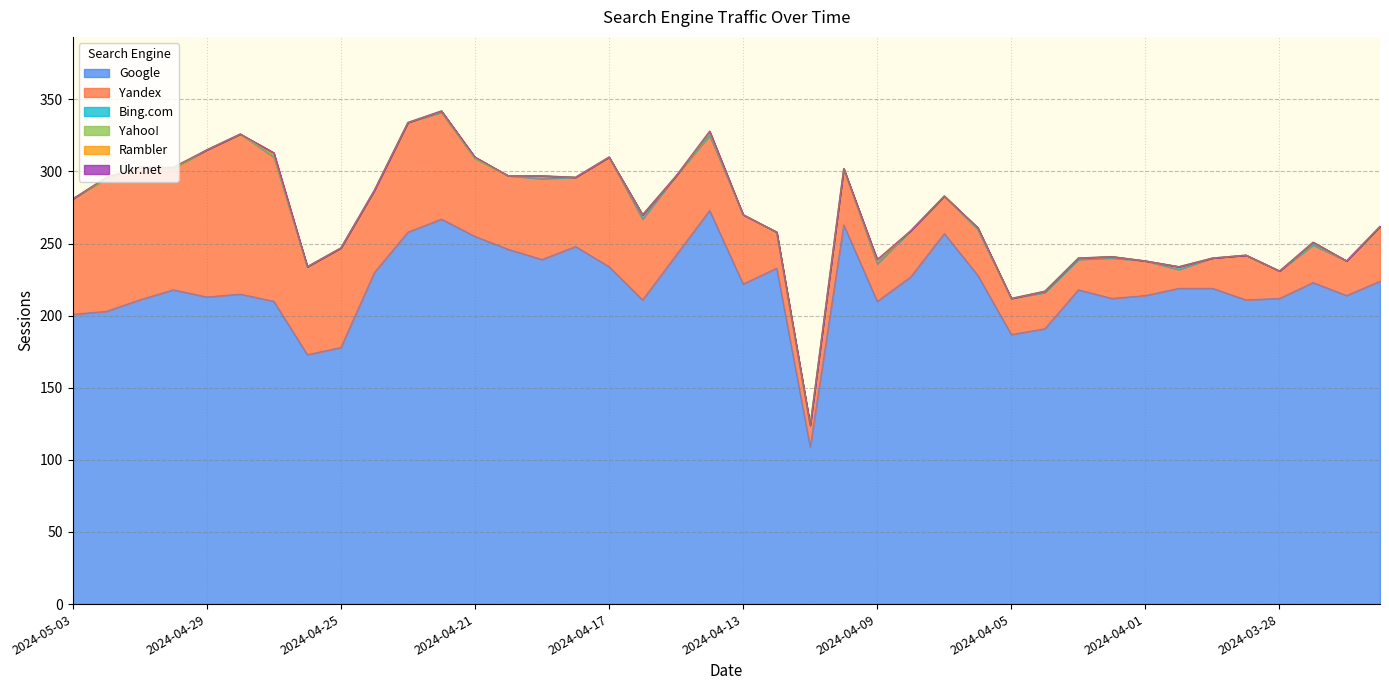

What is the label of the 33rd point from the left?

2024-04-01